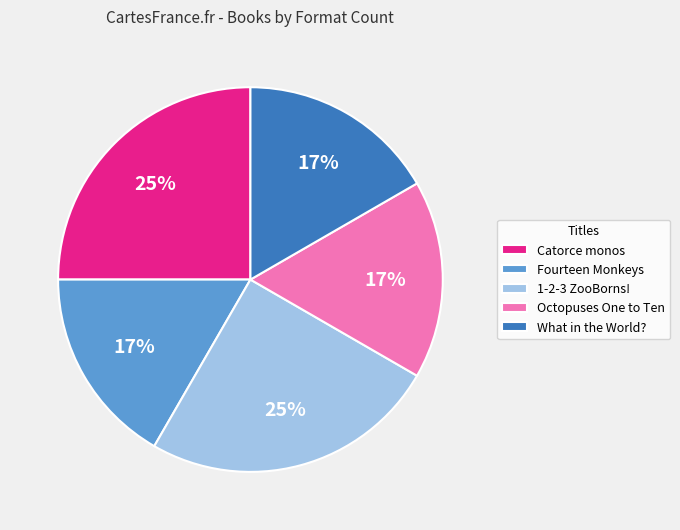

Does any single category account for the majority?

No